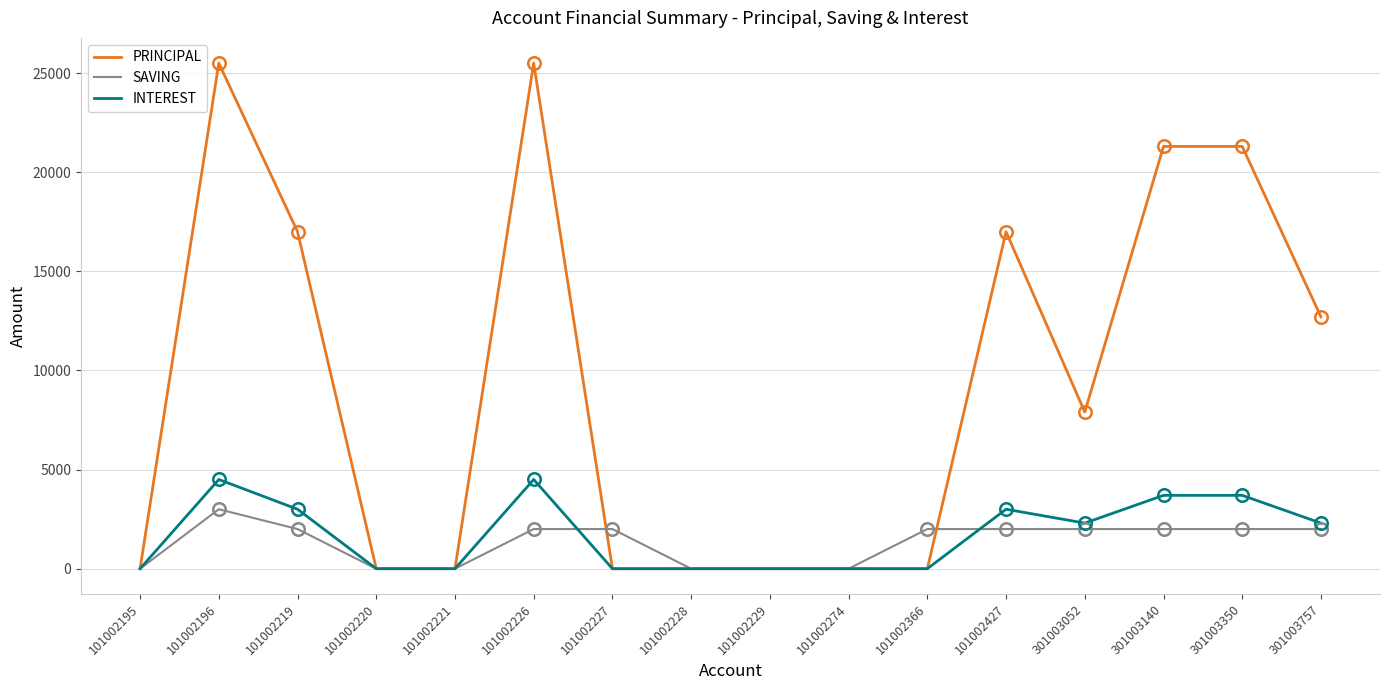

What is the difference between the highest and lowest values at 101002219?

15000